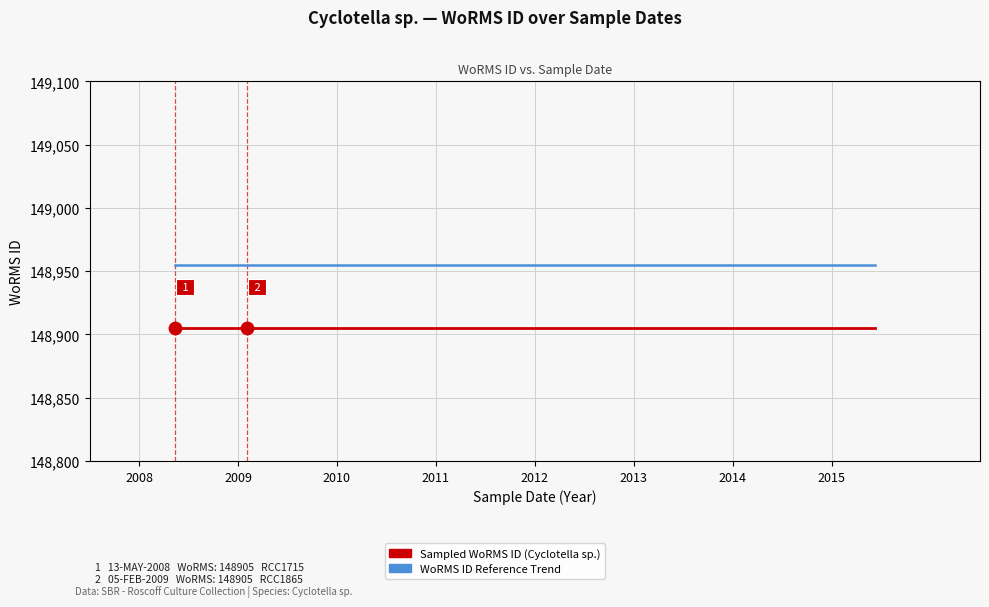

What is the greatest value displayed?

148955